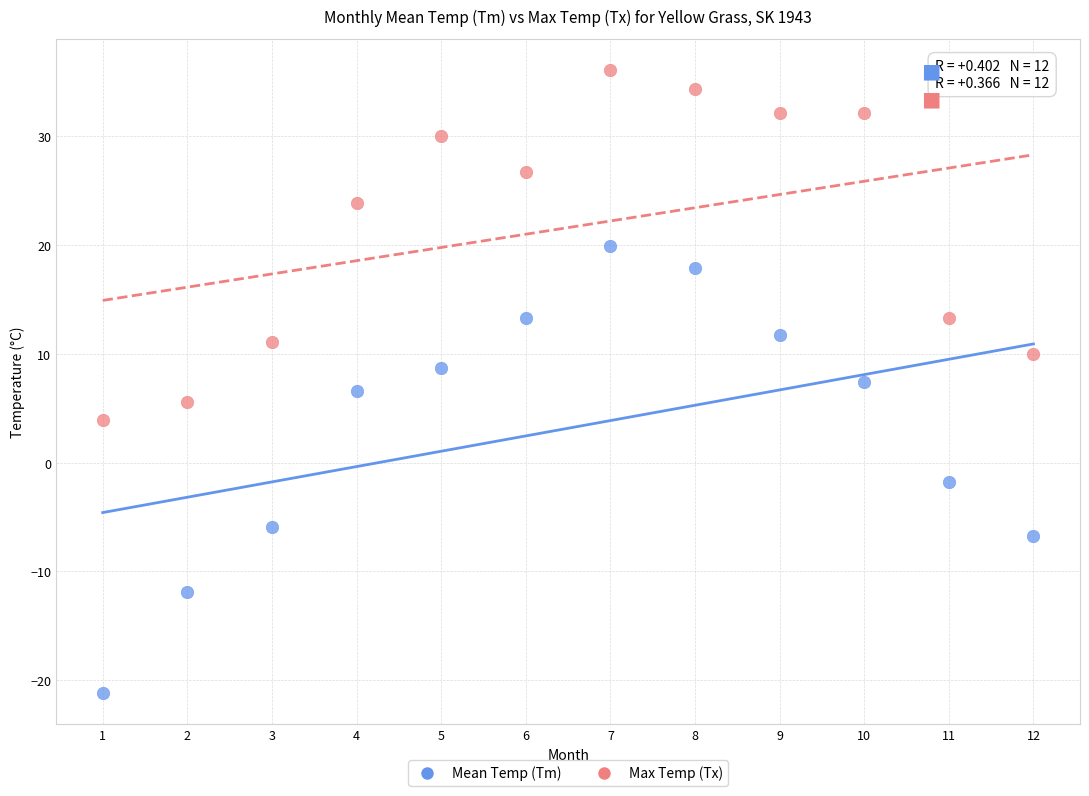

Which series has the largest Y range (max minus min)?

Mean Temp (Tm)